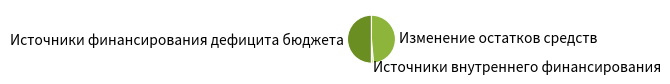

Do Источники финансирования дефицита бюджета and Изменение остатков средств together represent more than half of the pie?

Yes